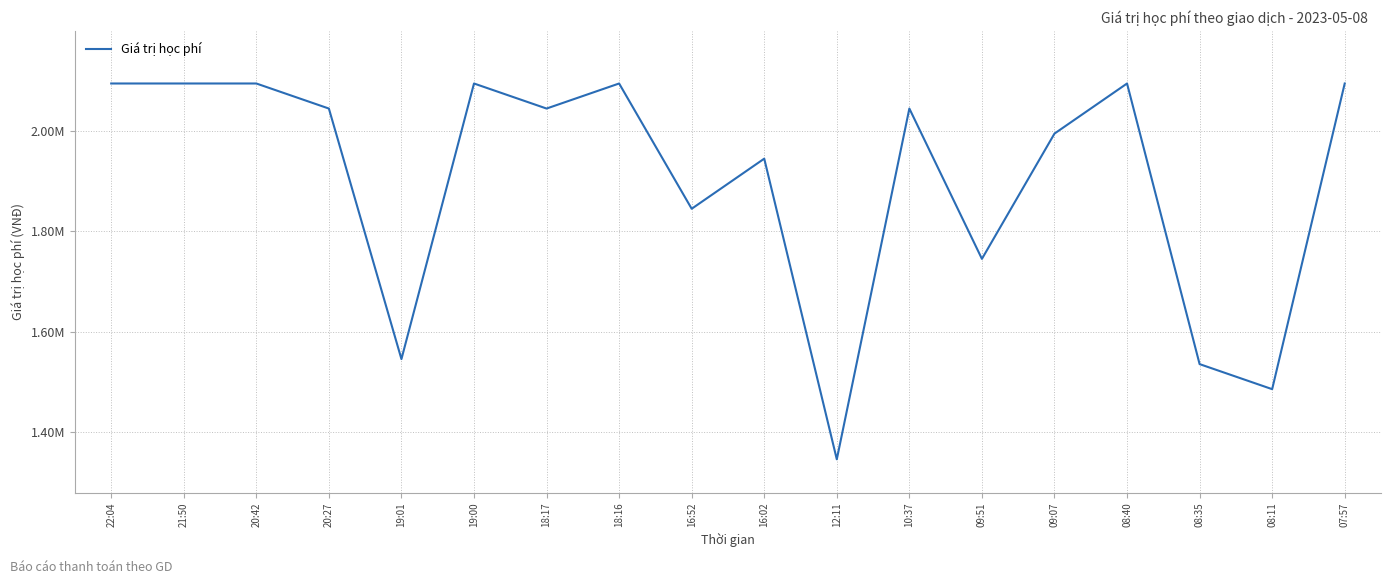

What is the sum of the values at 08:11 and 09:51?

3230000